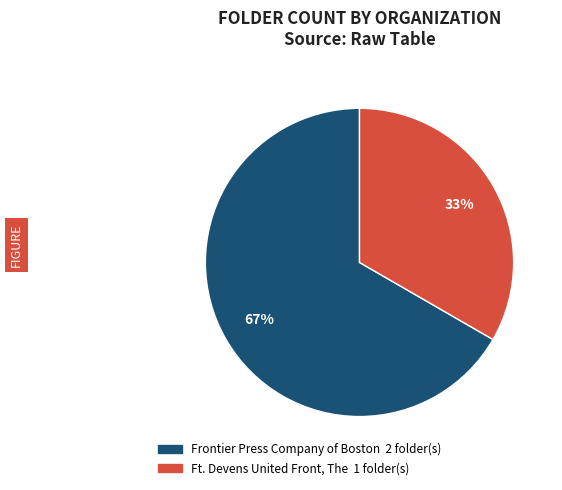

What is the ratio of the value at Ft. Devens United Front, The to the value at Frontier Press Company of Boston?

0.5